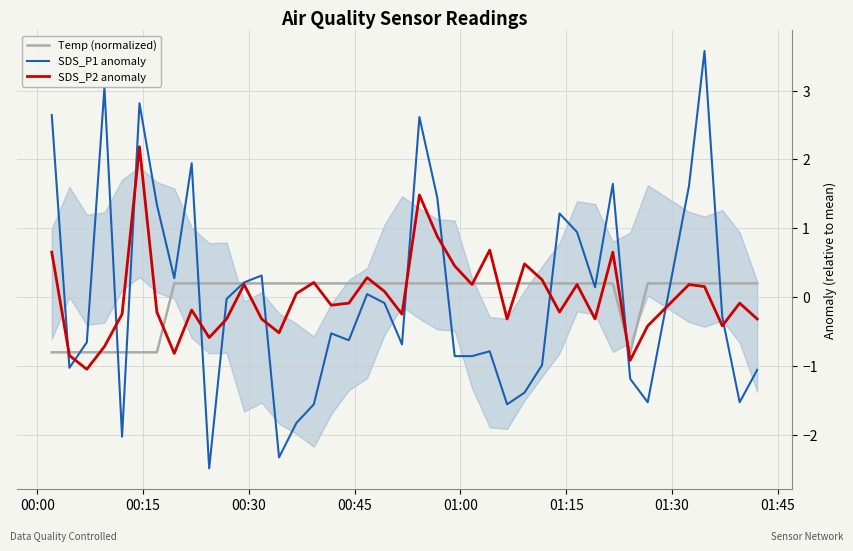

What is the lowest value of the SDS_P2 anomaly series?

-1.0